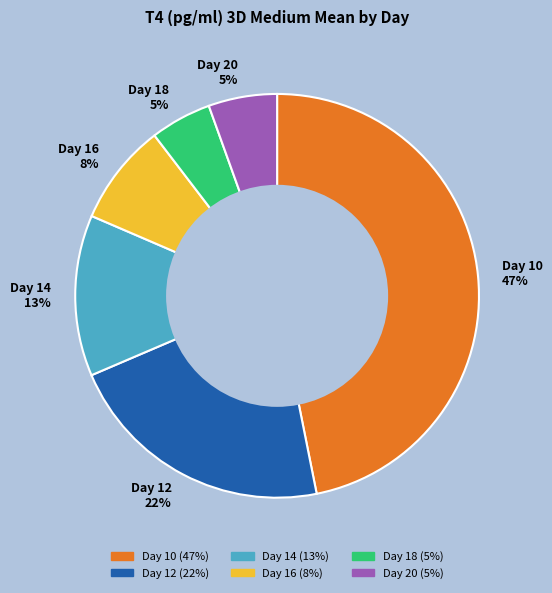

The Day 14 slice represents 42% of the pie. True or false?

False